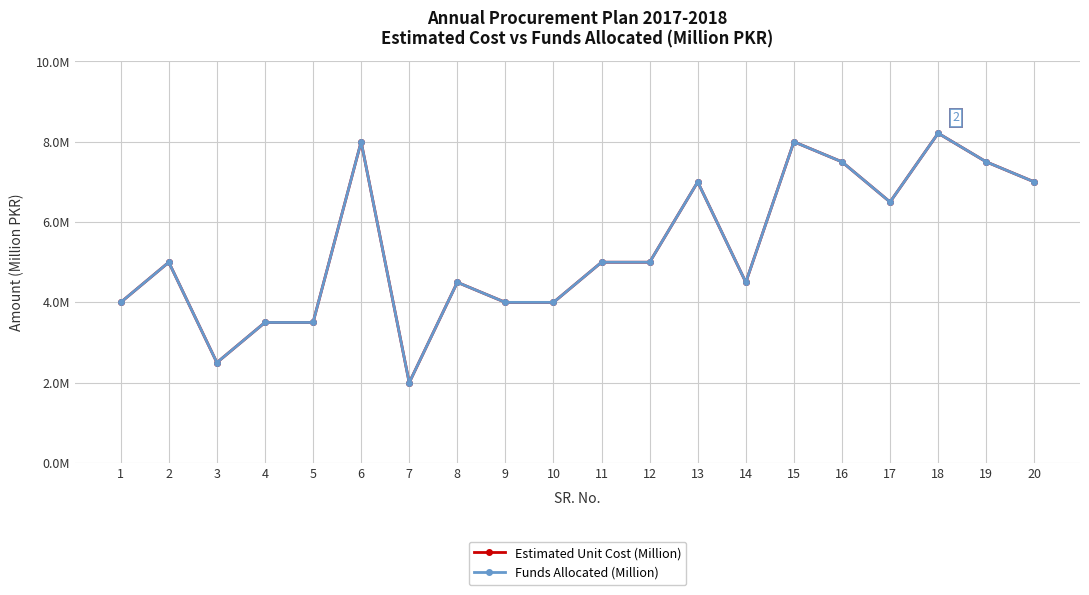

Where is the first local maximum for Funds Allocated (Million)?

2